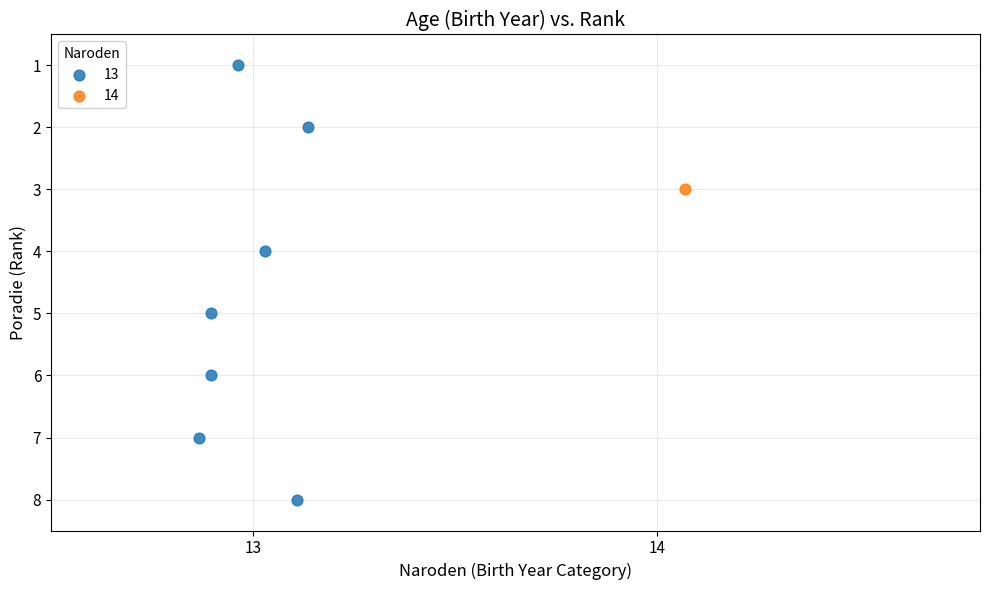

Which series contains the highest Y value?

13